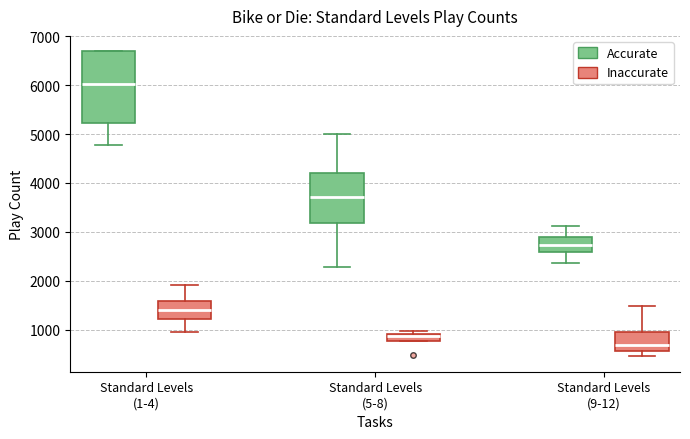

Reading left to right, read every box against the y-axis: the position of its median line, the range the box covers, and the ends of its whiskers. The values are not printed on the chart, so give them approximately, as read against the axis.

Standard Levels (1-4) (Accurate): median 6000, box 5200 to 6700, whiskers 4800 to 6700
Standard Levels (1-4) (Inaccurate): median 1400, box 1200 to 1600, whiskers 1000 to 1900
Standard Levels (5-8) (Accurate): median 3700, box 3200 to 4200, whiskers 2300 to 5000
Standard Levels (5-8) (Inaccurate): median 900 (just below the box's upper edge), box 800 to 900, whiskers 800 to 1000
Standard Levels (9-12) (Accurate): median 2700, box 2600 to 2900, whiskers 2400 to 3100
Standard Levels (9-12) (Inaccurate): median 700, box 600 to 1000, whiskers 500 to 1500